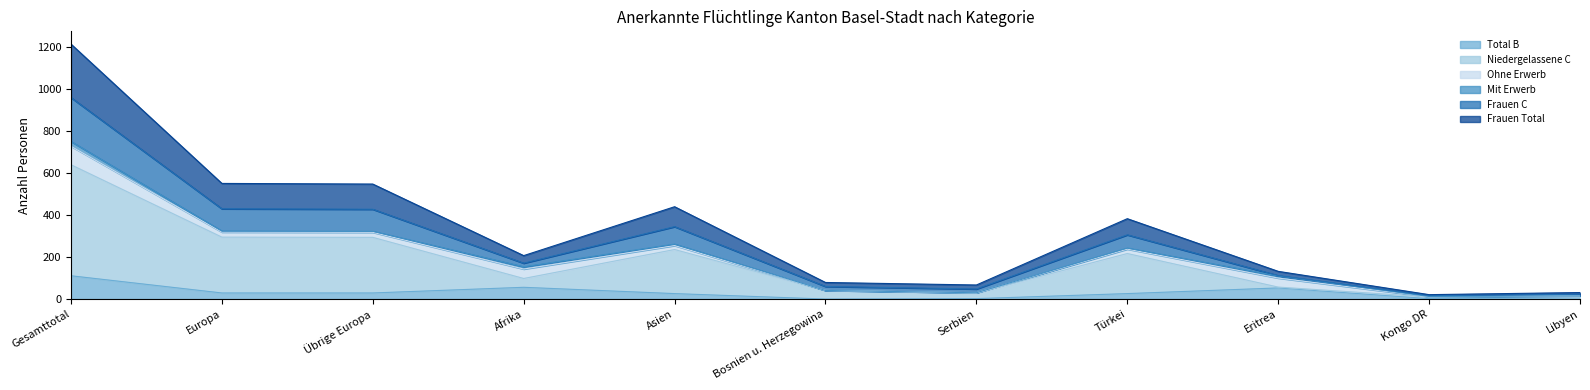

The Total B series shows 101 at Afrika. True or false?

False